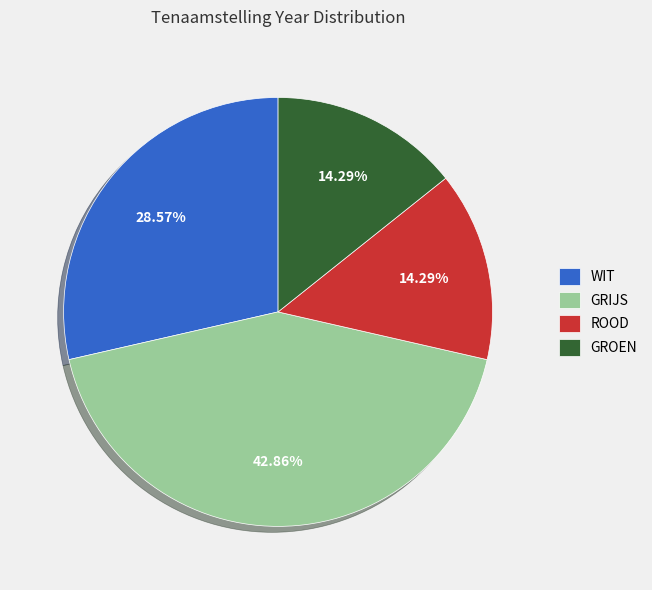

Does any single category account for the majority?

No